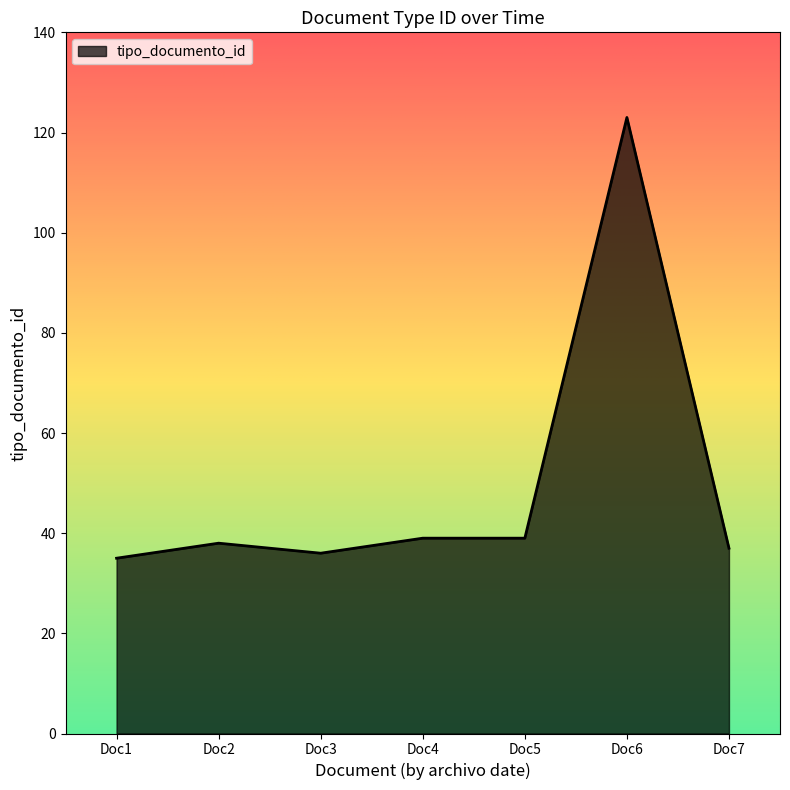

What is the average value?

50